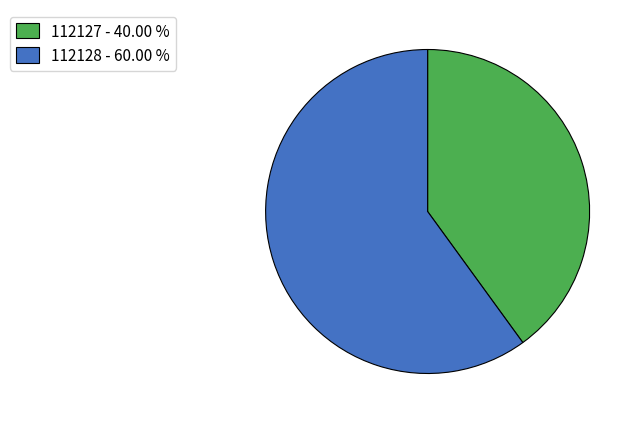

True or false: 112127 accounts for 40% of the total.

True